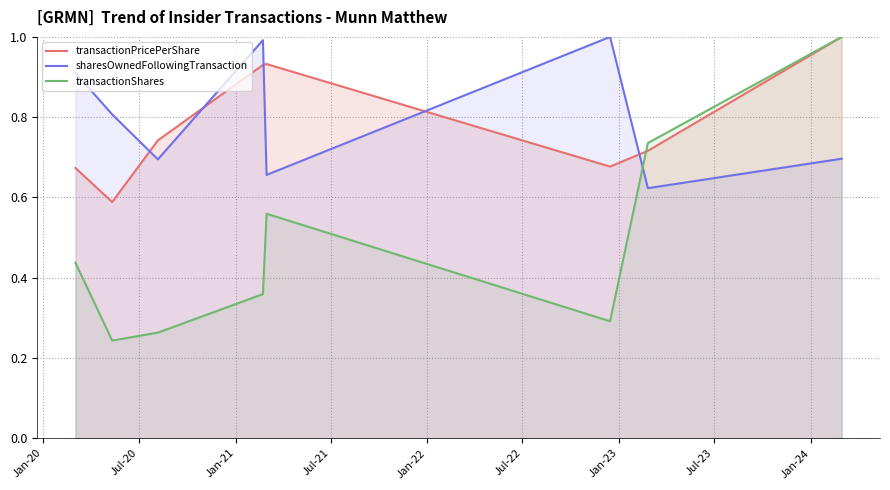

True or false: transactionPricePerShare has a value of 0.7 at Jan-23.

True